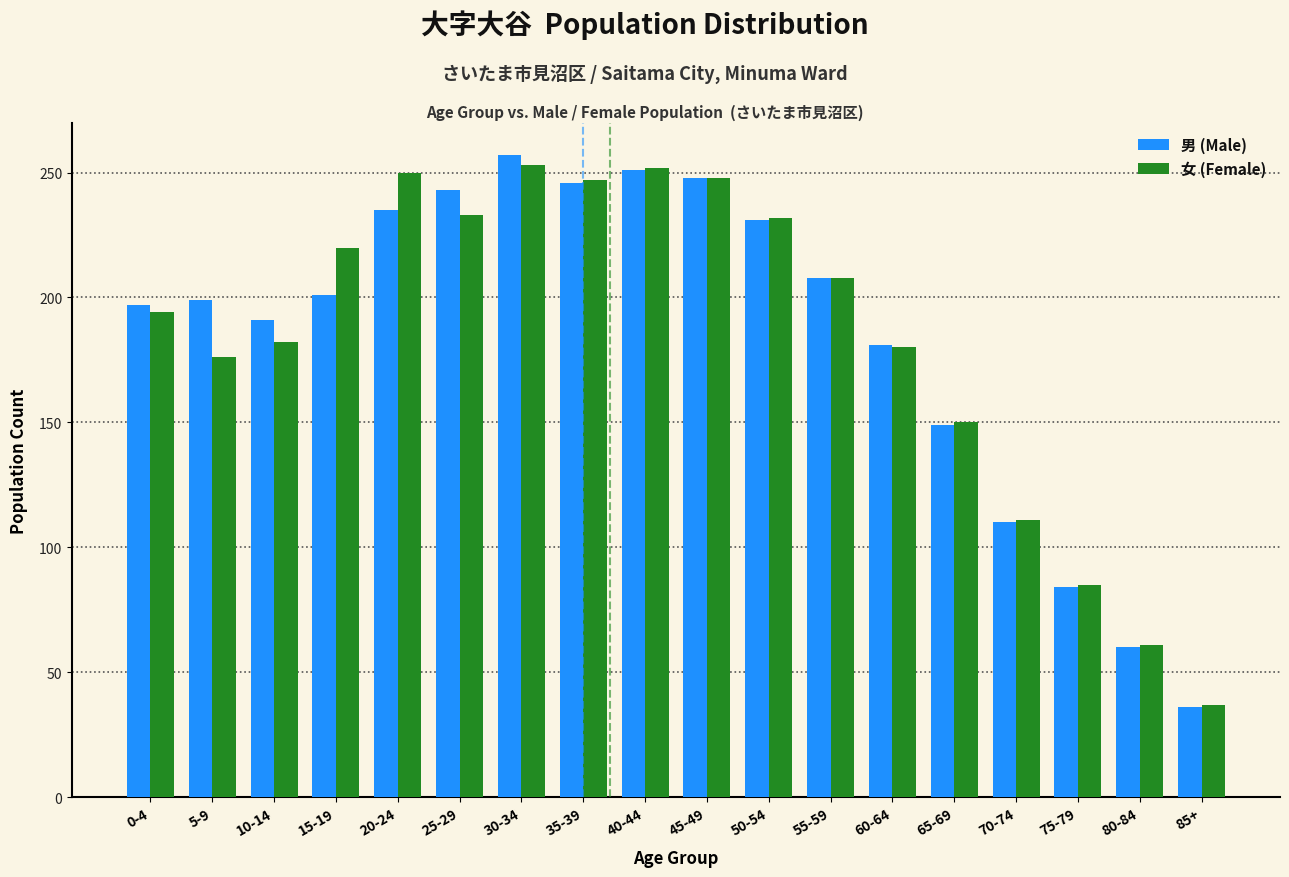

What is the total value across all series at 5-9?

375